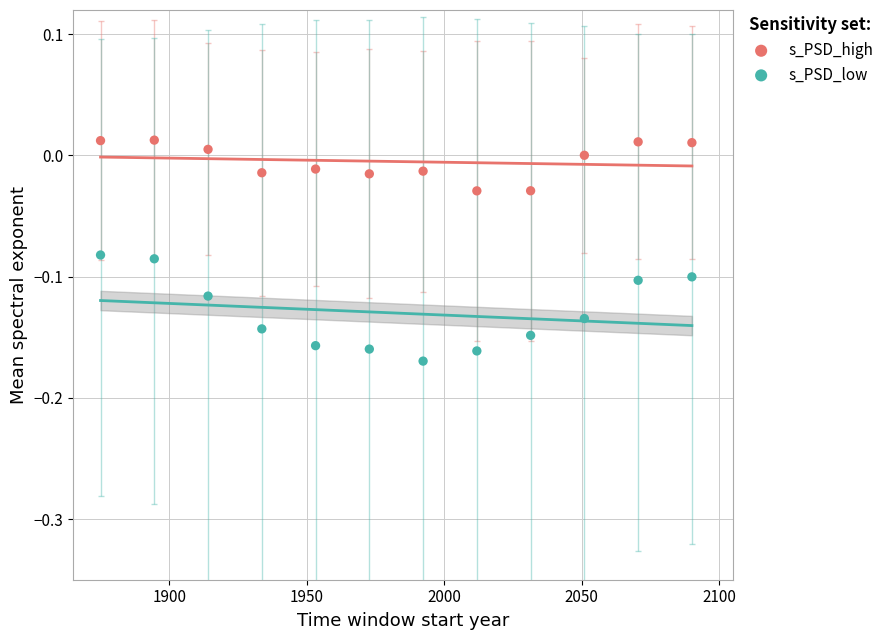

Across all data points, what is the range of X values (max minus min)?

215.0